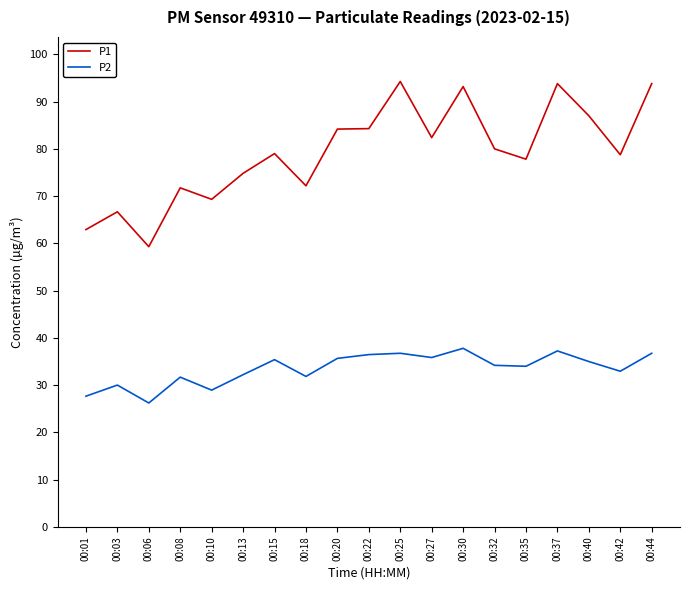

What is the approximate value of P1 at 00:22?

84.3